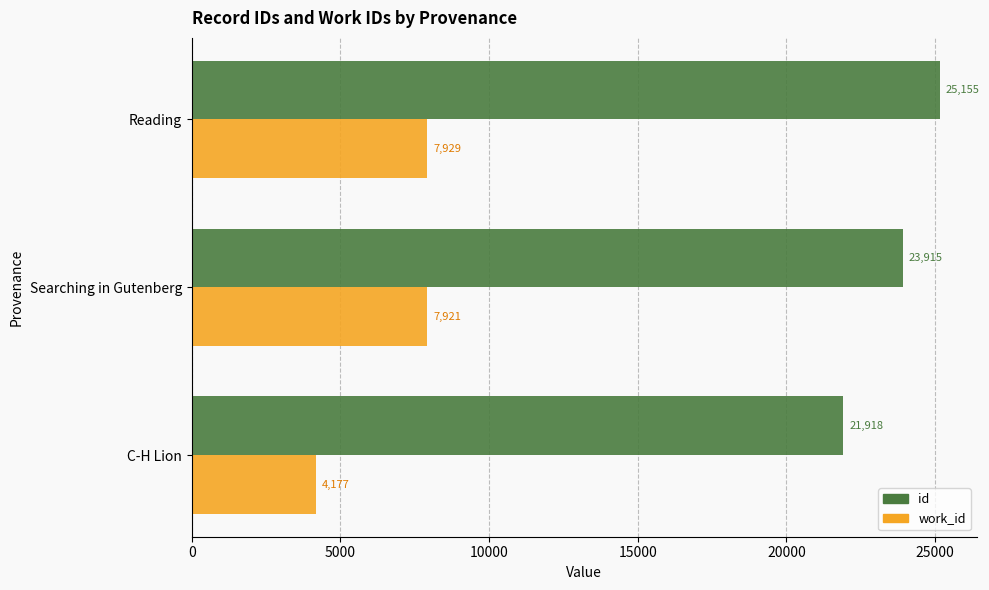

Is it true that id equals 33670 at C-H Lion?

False